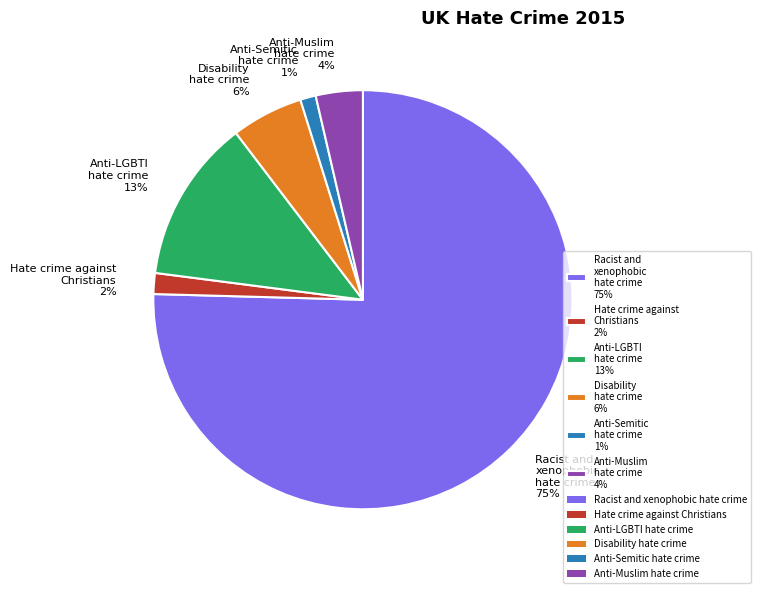

Between Anti-Muslim hate crime and Anti-Semitic hate crime, which is larger?

Anti-Muslim hate crime